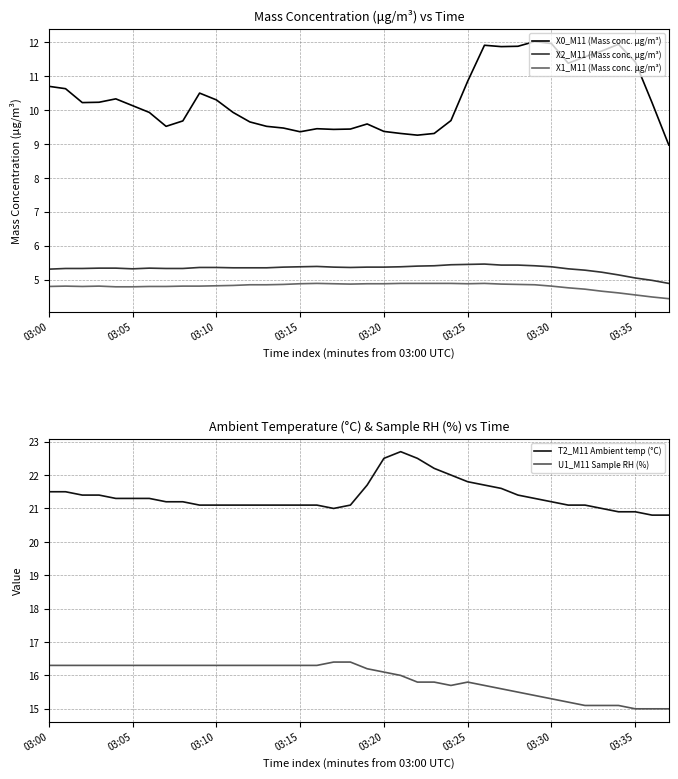

What is the difference between the second highest and minimum values in the T2_M11 Ambient temp (°C) series?

1.7